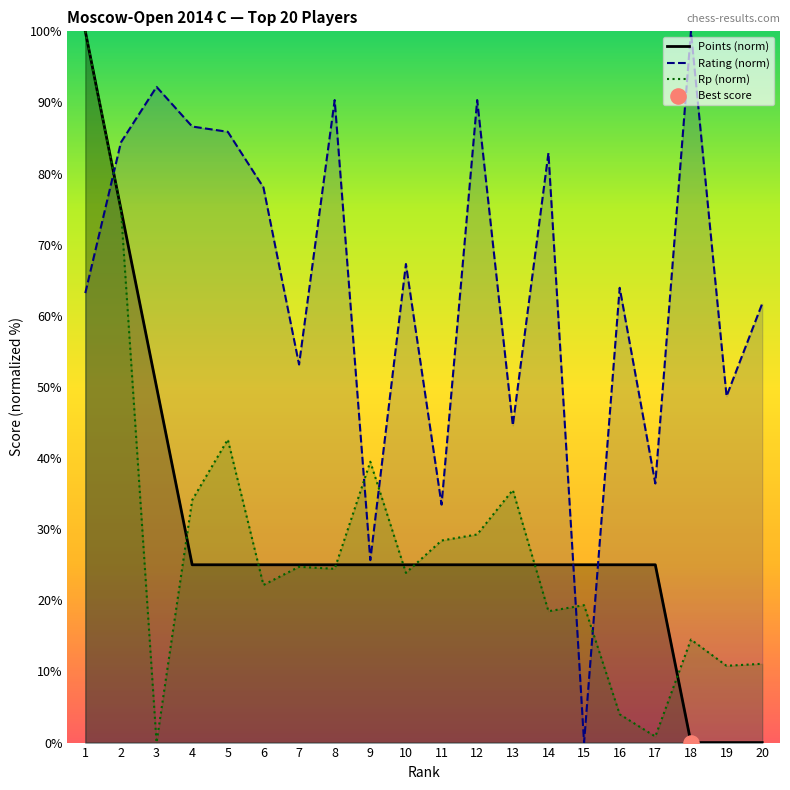

Which series has the largest total across all categories?

Rating (norm)